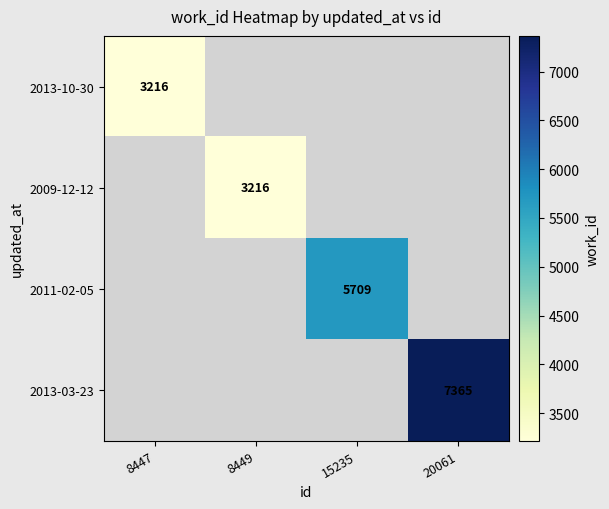

What is the greatest value displayed?

7365.0